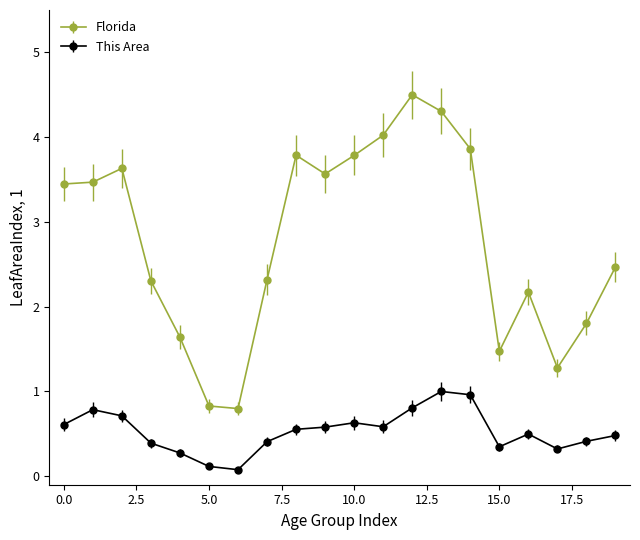

How many interior local peaks does the Florida series have?

4